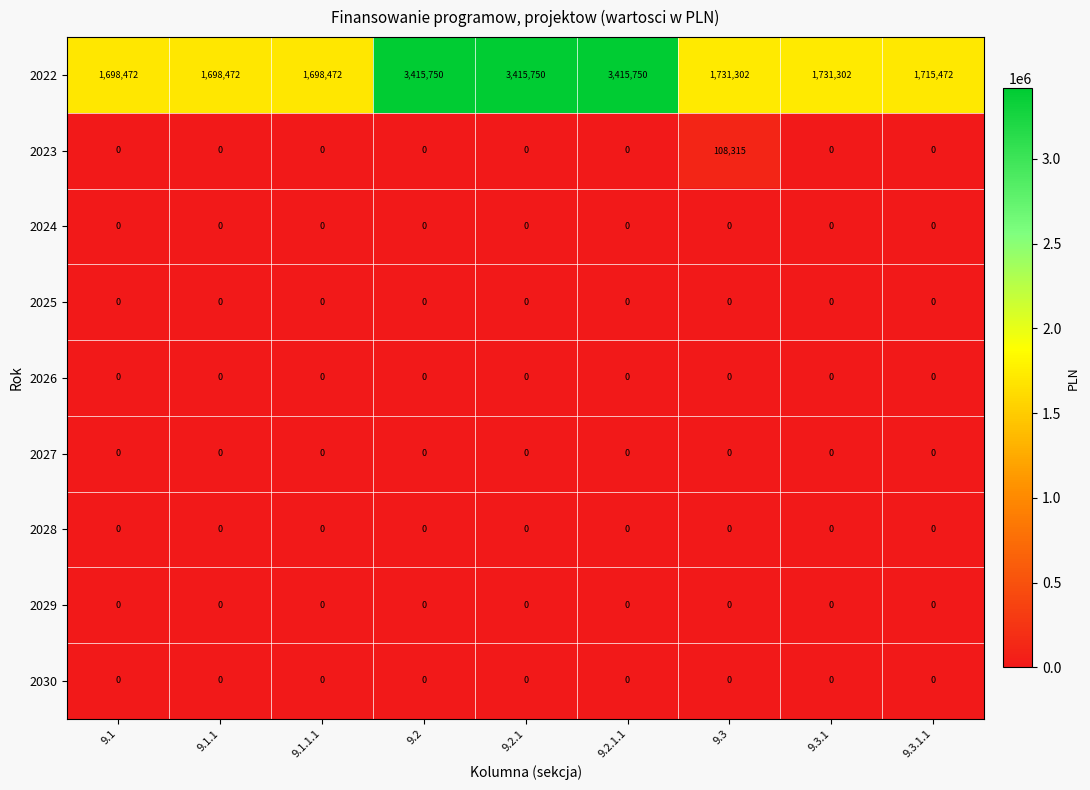

The 2026 series shows 0 at 9.1.1.1. True or false?

True